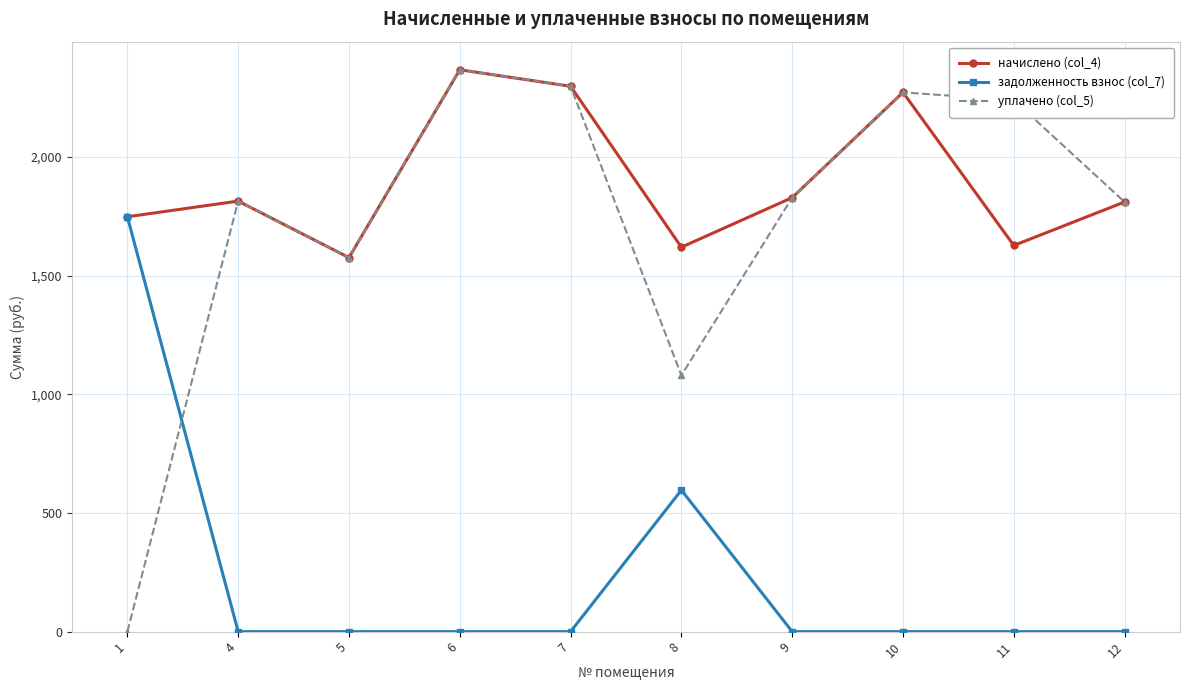

What is the spread (max minus min) of values at 7?

2298.6